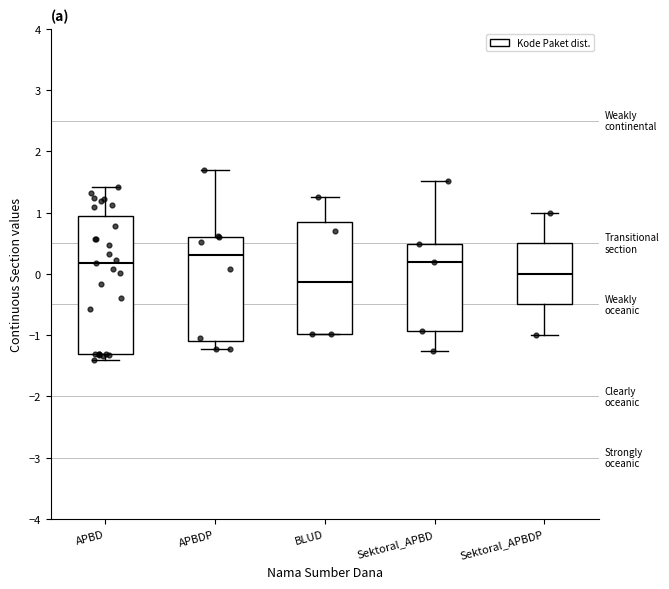

Reading left to right, transcribe this box plot: for each box, give where its median line is, the range the box spans, and where its two whiskers end, as read against the y-axis. The values are not printed on the chart, so give them approximately, as read against the axis.

APBD: median 0.2, box -1.3 to 0.9, whiskers -1.4 to 1.4
APBDP: median 0.3, box -1.1 to 0.6, whiskers -1.2 to 1.7
BLUD: median -0.1, box -1.0 to 0.8, whiskers -1.0 to 1.3
Sektoral_APBD: median 0.2, box -0.9 to 0.5, whiskers -1.3 to 1.5
Sektoral_APBDP: median 0.0, box -0.5 to 0.5, whiskers -1.0 to 1.0